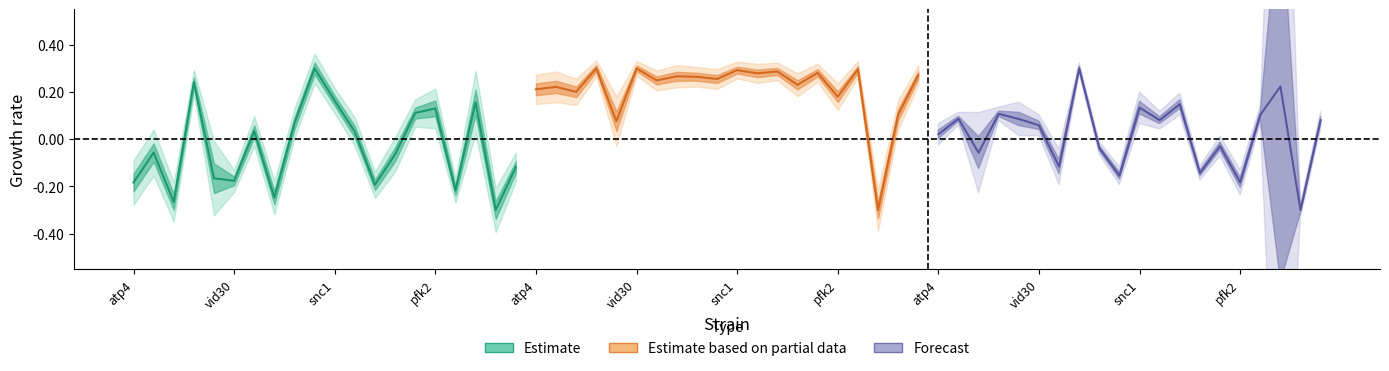

Is this an area chart (filled region under the line)?

No